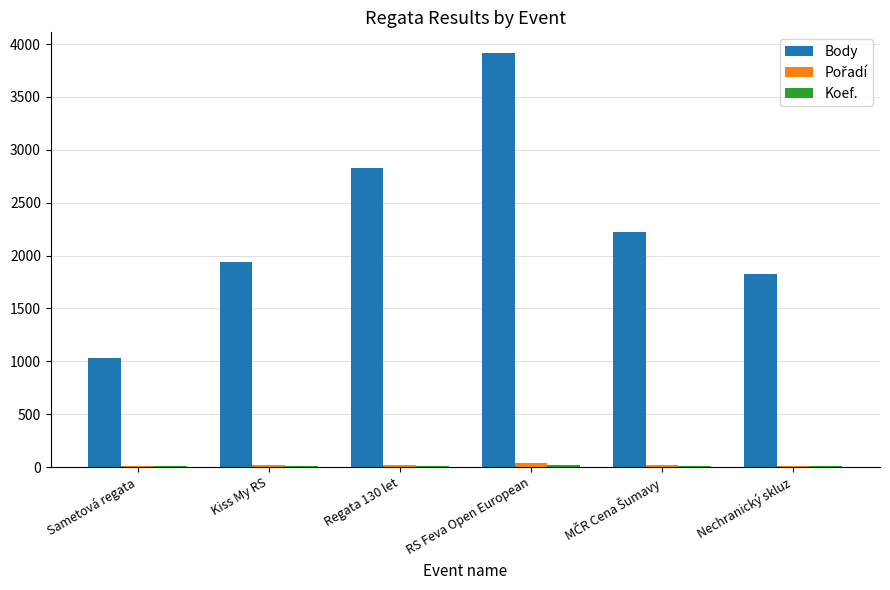

Is it true that Body equals 2828 at Regata 130 let?

True